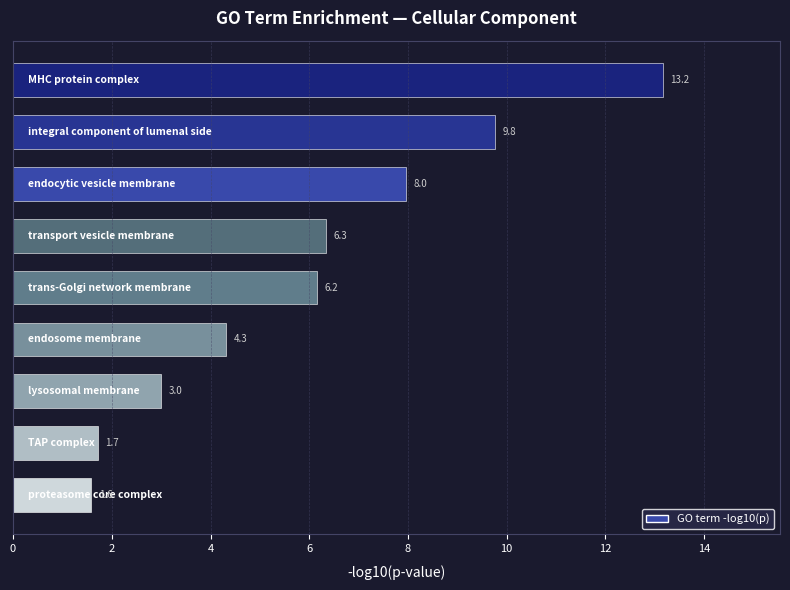

What is the maximum value shown in the chart?

13.2